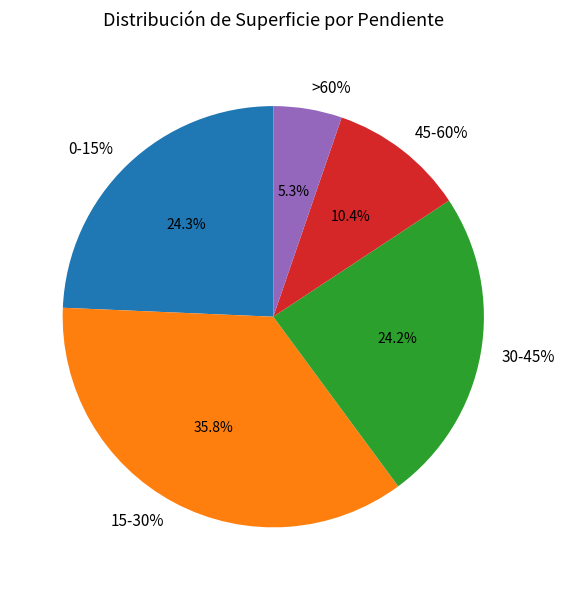

Does 0-15% account for over 50% of the chart?

No